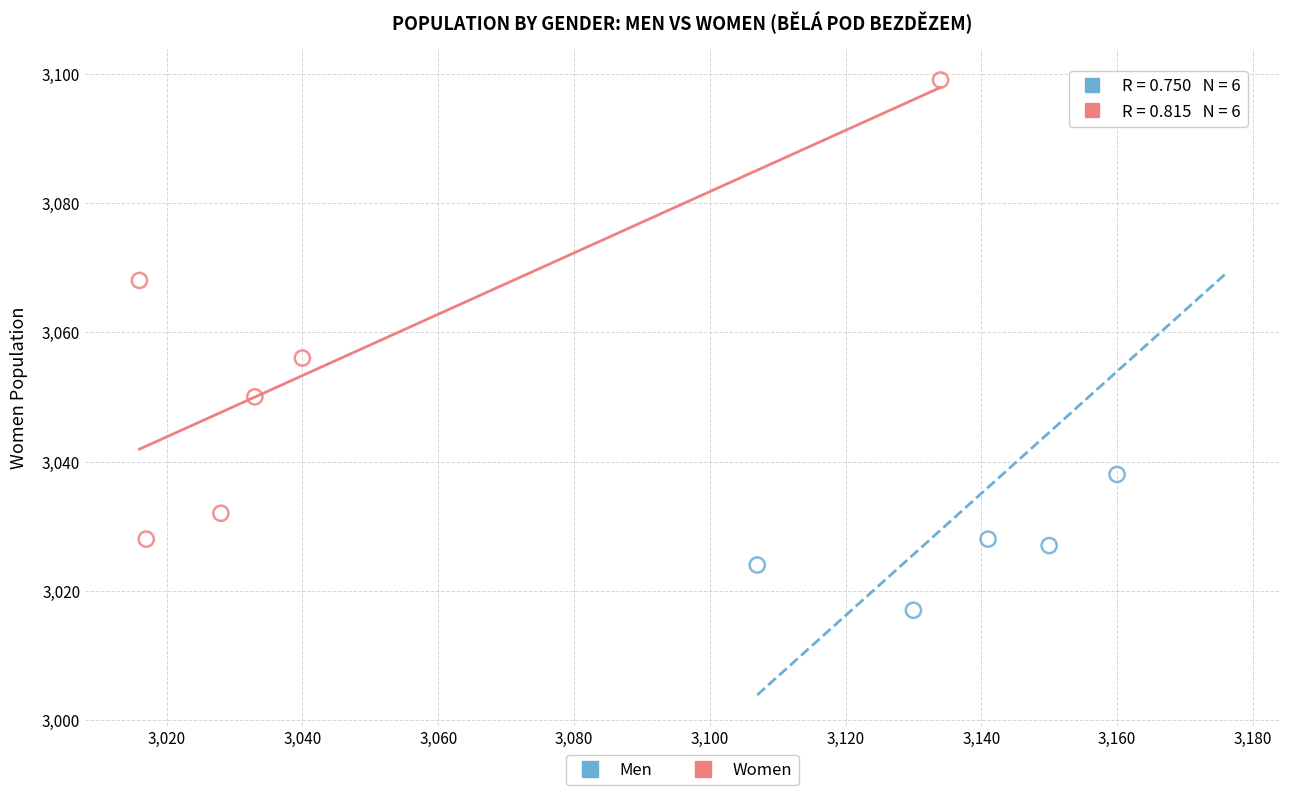

Which series has the widest spread of Y values?

Men